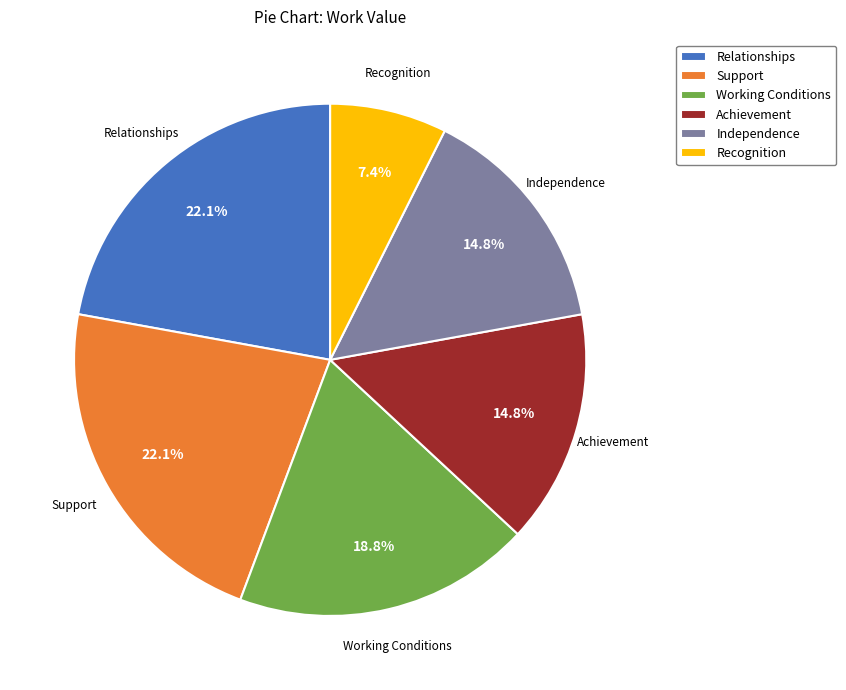

True or false: Recognition accounts for 18% of the total.

False